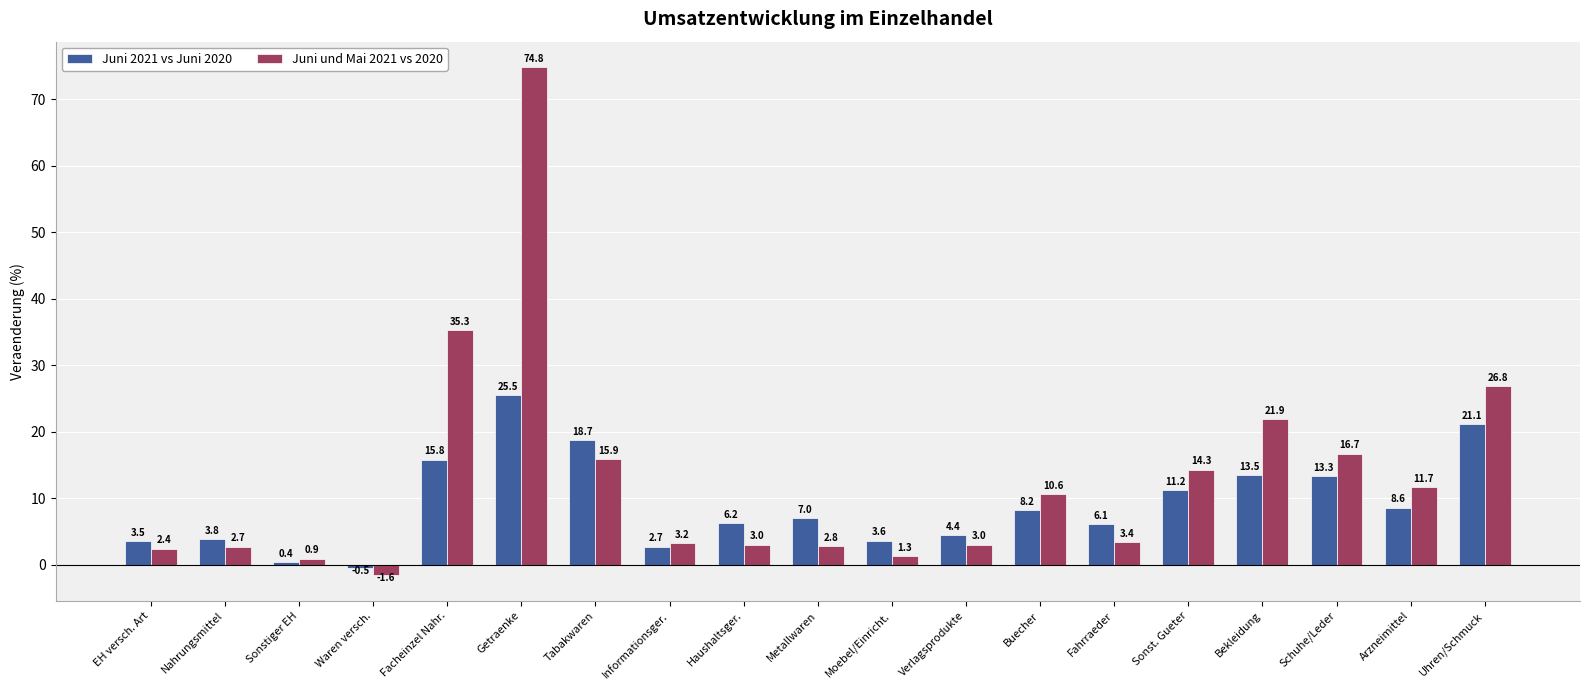

What is the value of the Juni und Mai 2021 vs 2020 bar at the 15th from the left?

14.3